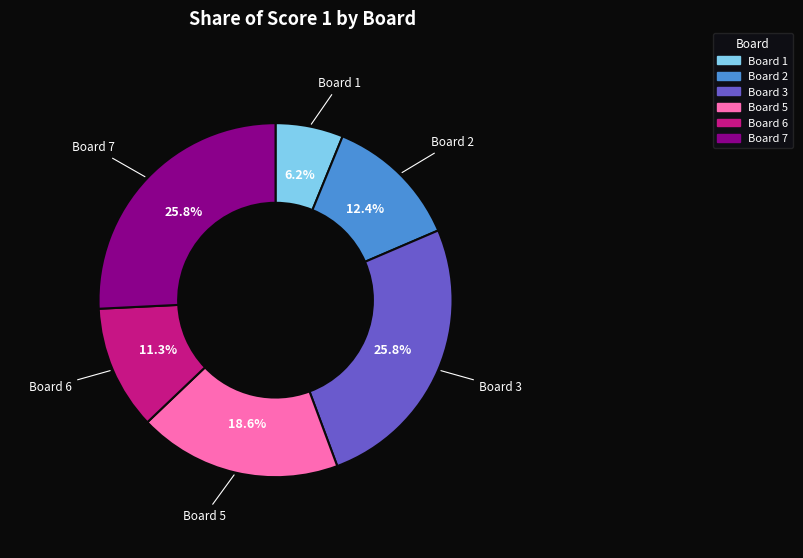

How many slices are in this pie chart?

6